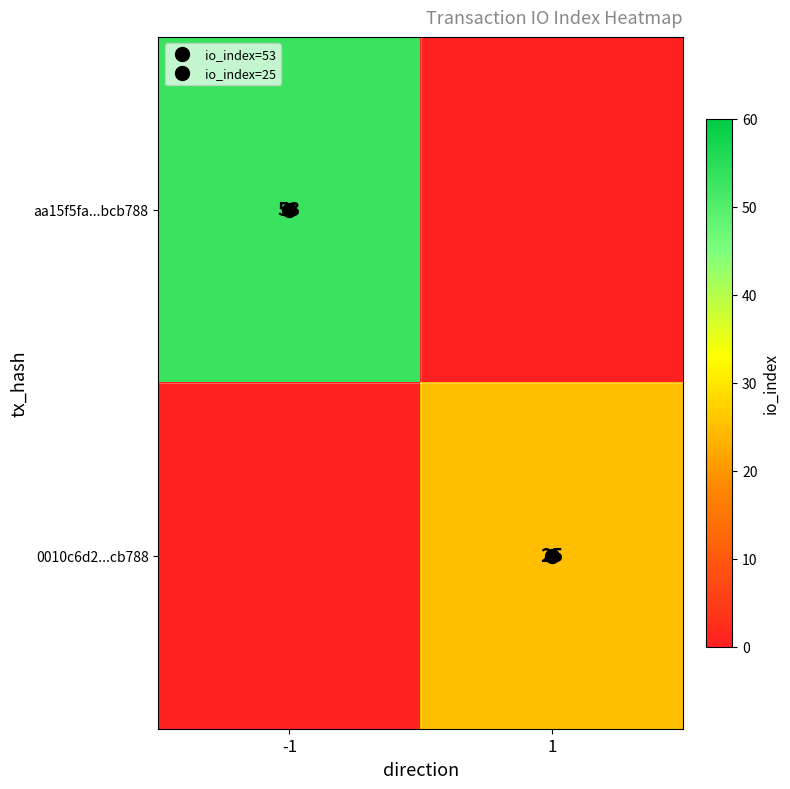

Which series has the largest total across all categories?

aa15f5fa...bcb788